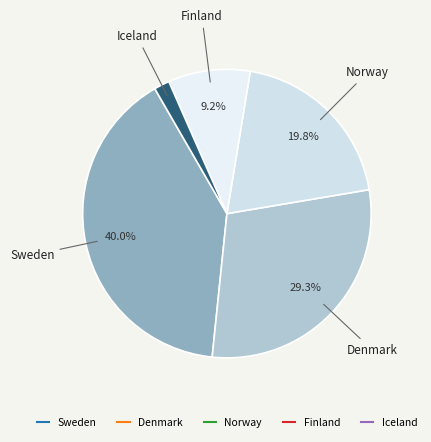

Does Denmark account for over 50% of the chart?

No